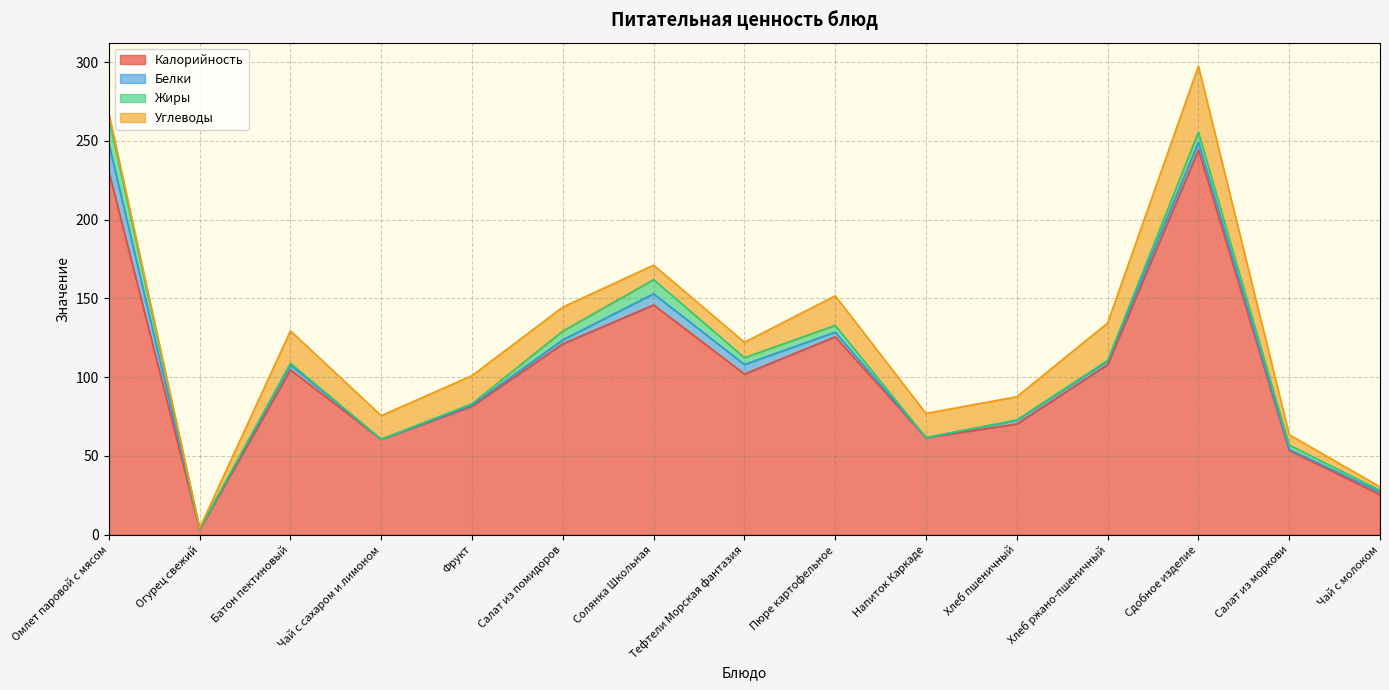

Is it true that Жиры equals 7.6 at Тефтели Морская фантазия?

False